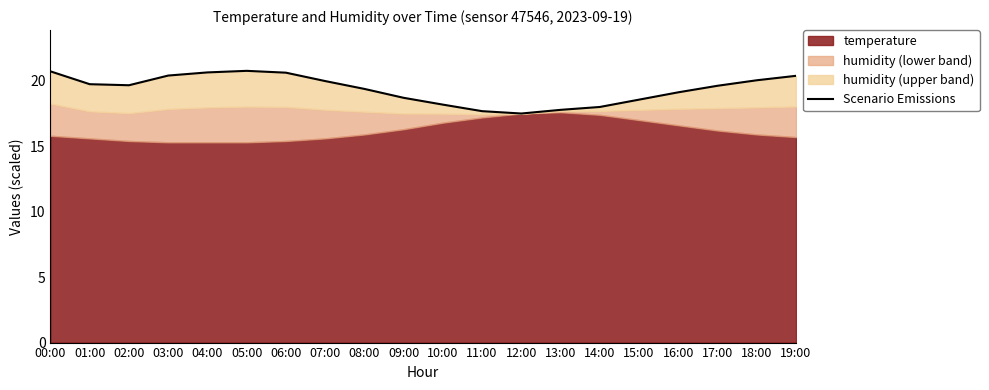

At which category does the chart reach its peak across all series?

05:00